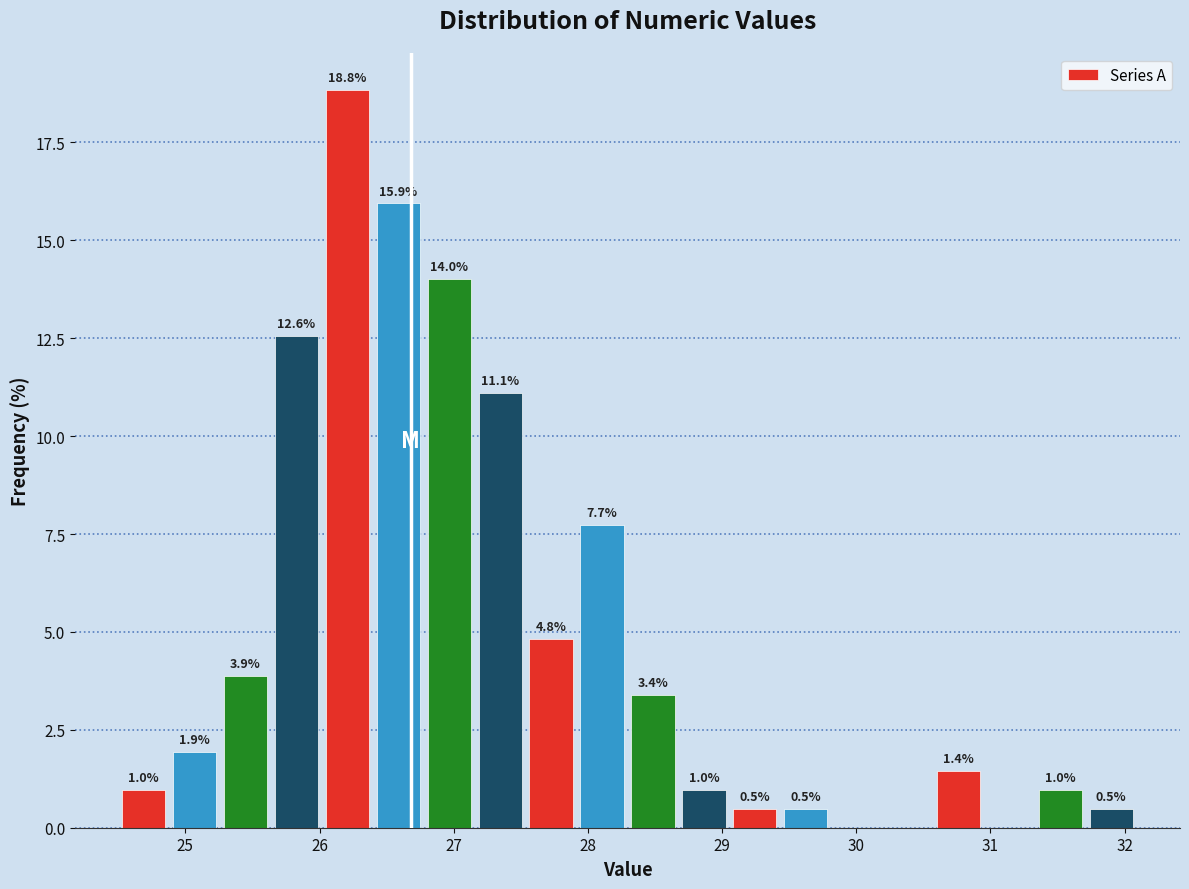

Around what value on the x-axis is the tallest bar? Give the approximate position of its centre, as read against the axis.

26.2